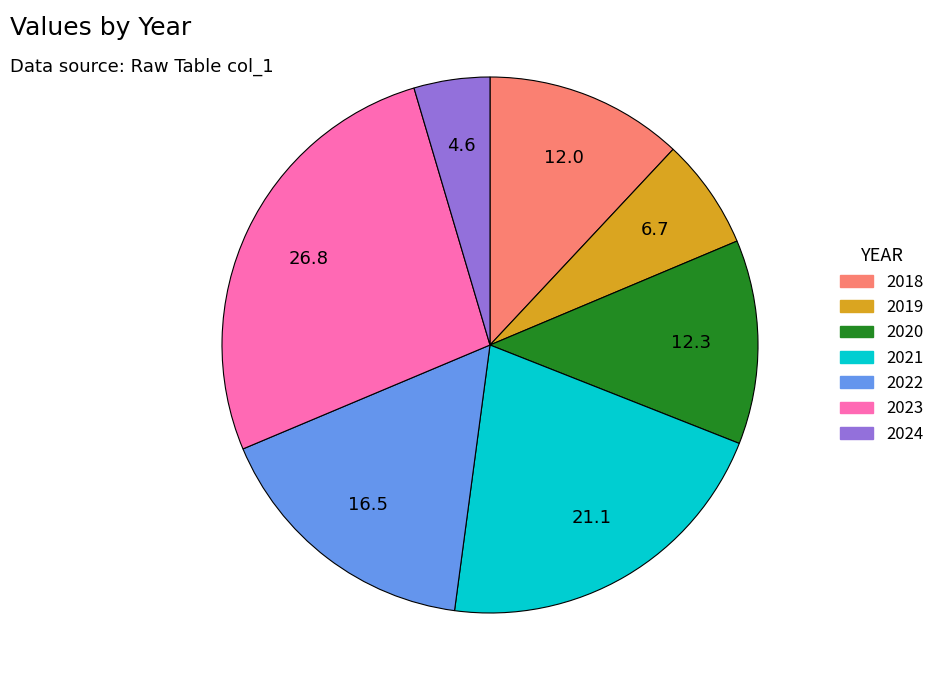

Is it true that 2023 is 27% of the pie?

True